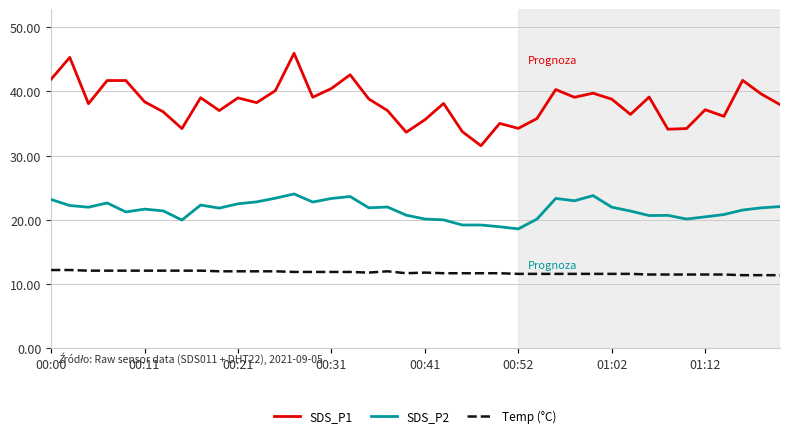

Which series has the largest total across all categories?

SDS_P1